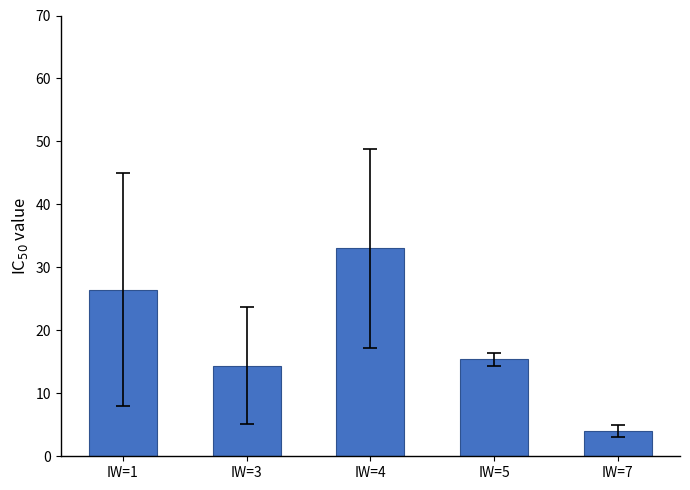

Which category has the highest value across all series?

IW=4